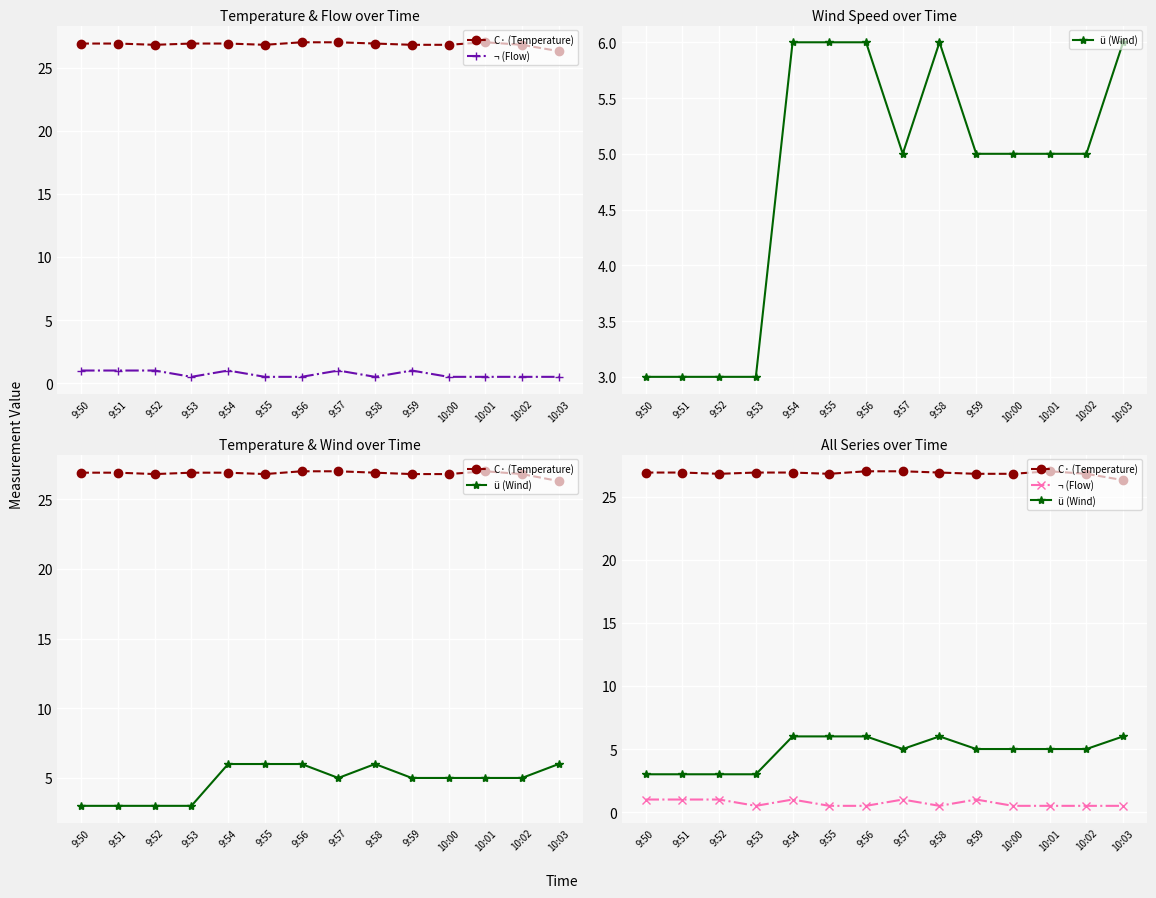

In C· (Temperature), how many points are lower than both neighbors (excluding endpoints)?

2